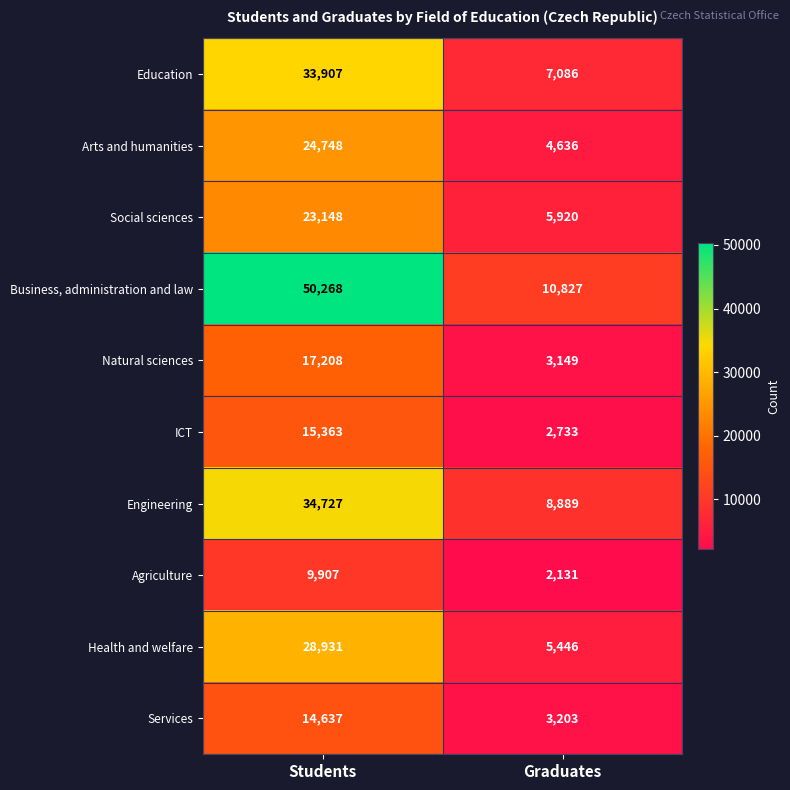

Rank the series by their maximum value, from highest to lowest.

Business, administration and law, Engineering, Education, Health and welfare, Arts and humanities, Social sciences, Natural sciences, ICT, Services, Agriculture